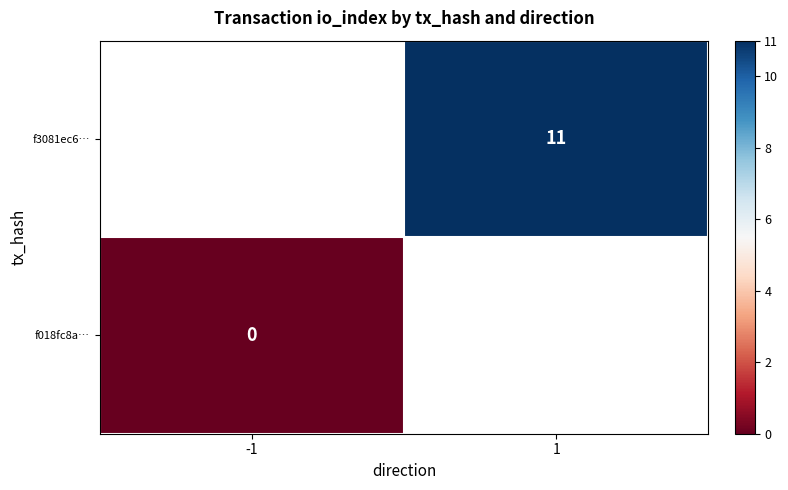

Is the value of f3081ec6… at 1 greater than the value of f018fc8a… at -1?

Yes